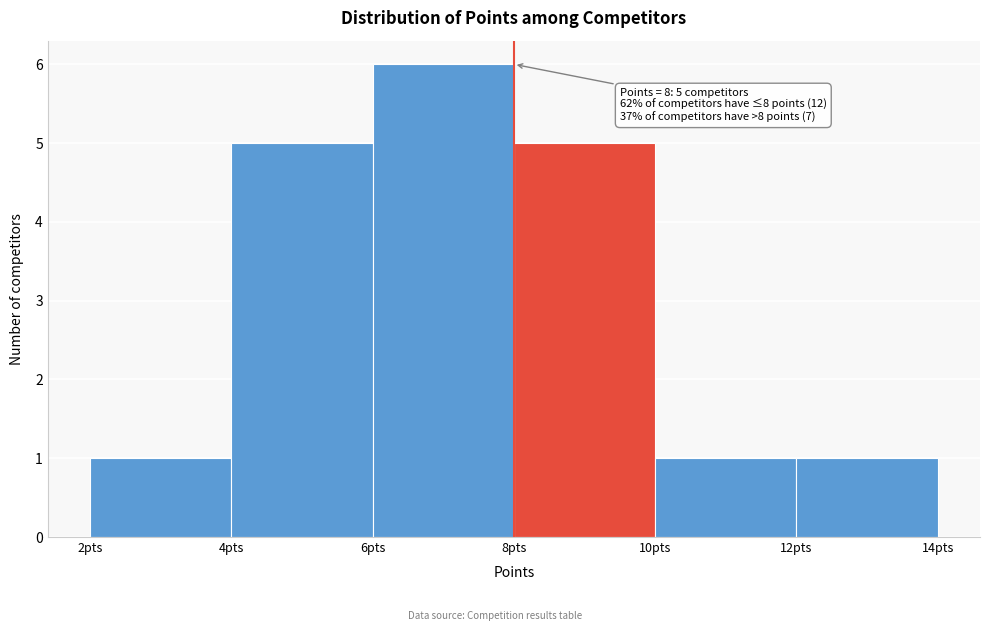

Over which range of the x-axis is the bar tallest?

6 to 8